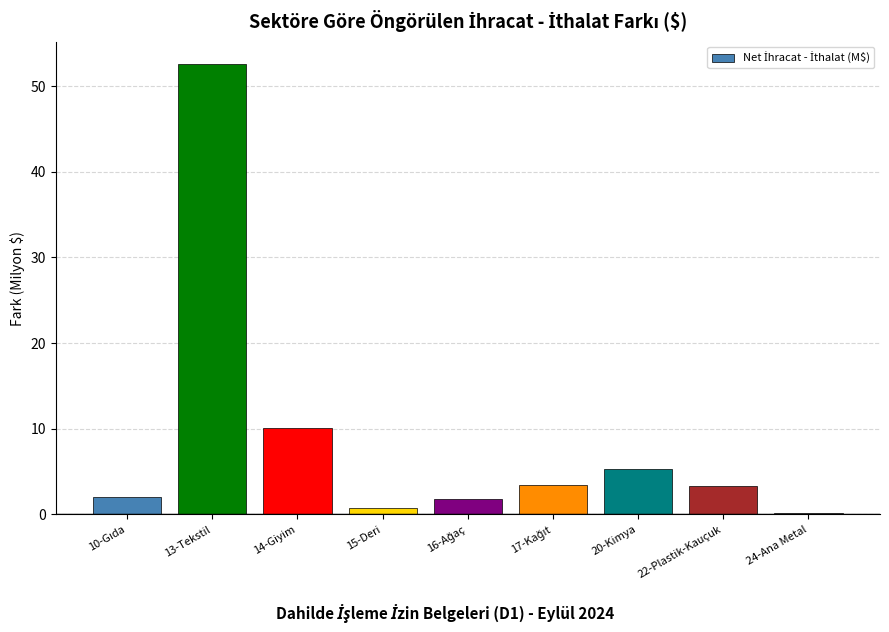

The chart shows a value of 10.1 at 14-Giyim. True or false?

True